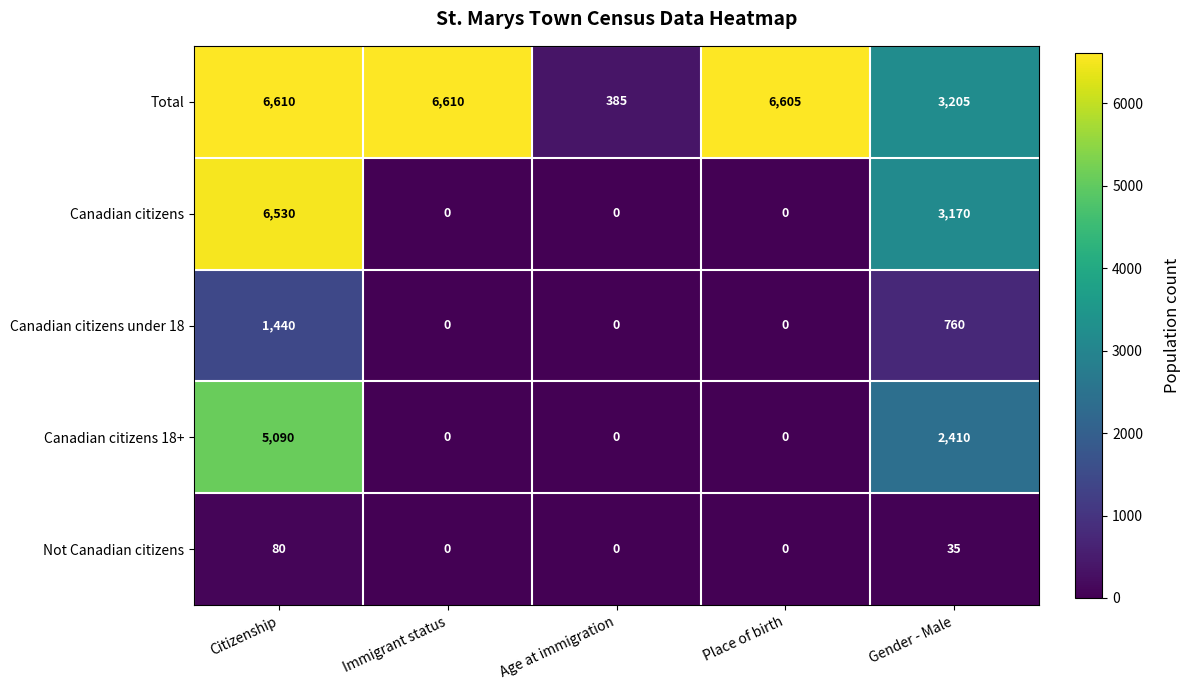

Reading right to left, transcribe all the data shown in this chart.

Total: Gender - Male=3205	Place of birth=6605	Age at immigration=385	Immigrant status=6610	Citizenship=6610
Canadian citizens: Gender - Male=3170	Place of birth=0	Age at immigration=0	Immigrant status=0	Citizenship=6530
Canadian citizens under 18: Gender - Male=760	Place of birth=0	Age at immigration=0	Immigrant status=0	Citizenship=1440
Canadian citizens 18+: Gender - Male=2410	Place of birth=0	Age at immigration=0	Immigrant status=0	Citizenship=5090
Not Canadian citizens: Gender - Male=35	Place of birth=0	Age at immigration=0	Immigrant status=0	Citizenship=80